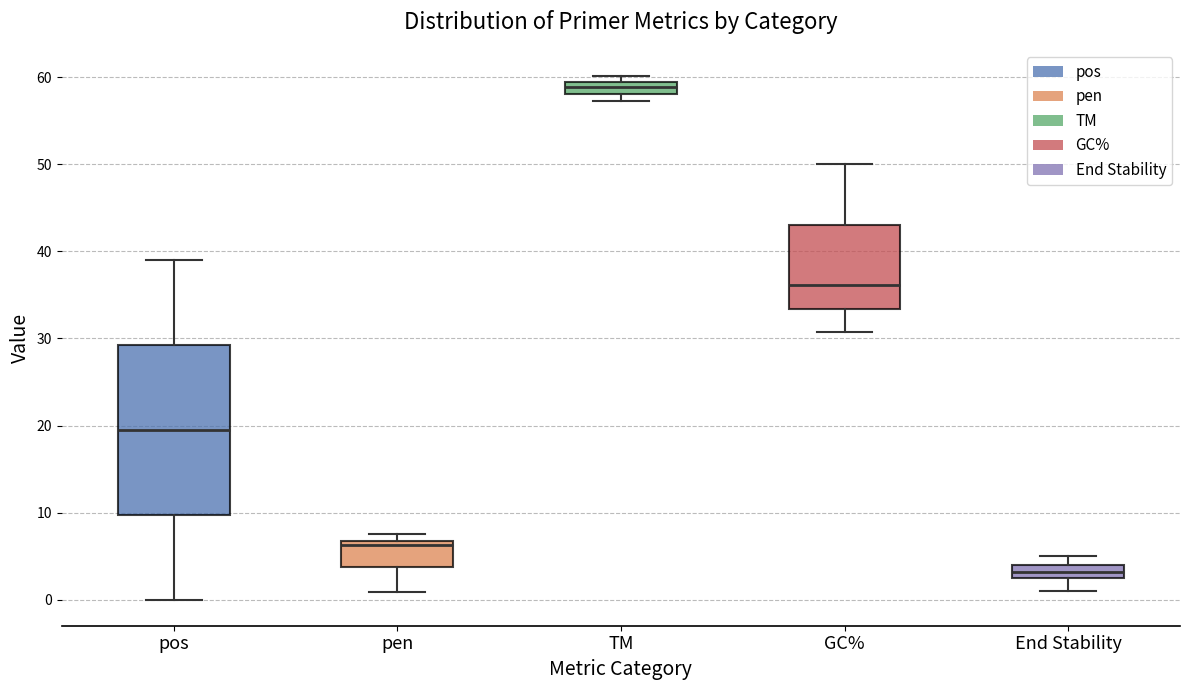

Which box is the tallest, from its lower edge to its upper edge?

pos